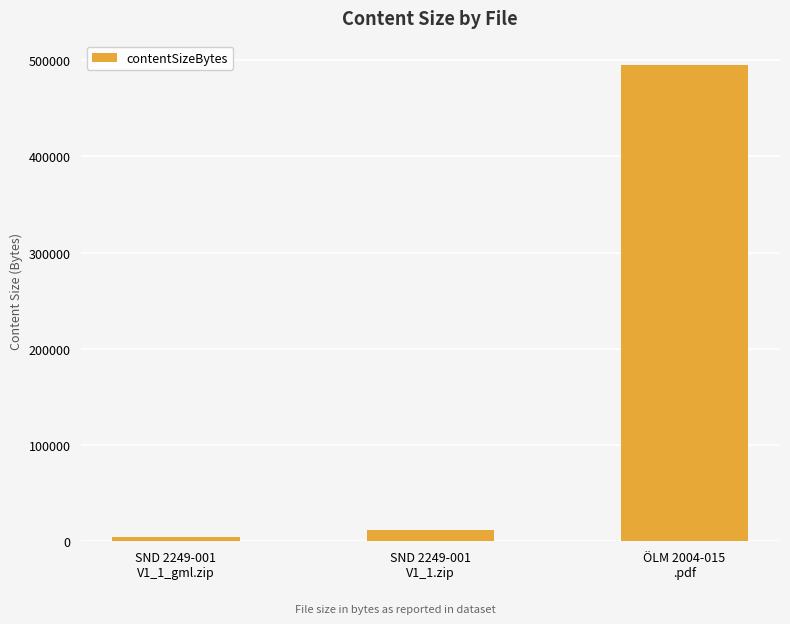

What is the sum of all values?

511508